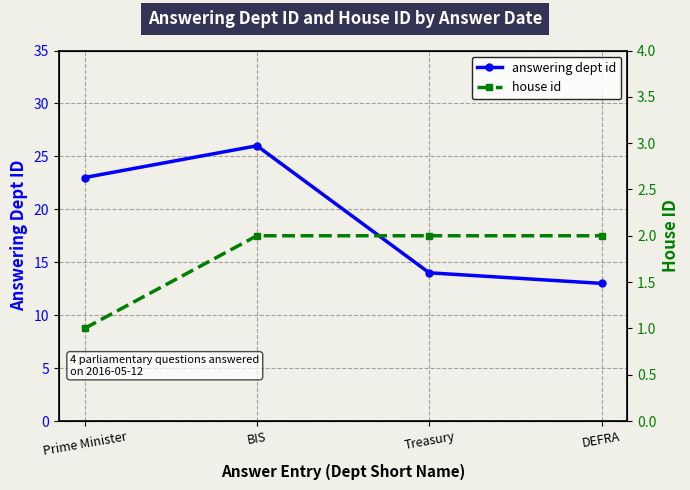

What is the value of the answering dept id point at the 1st from the left?

23